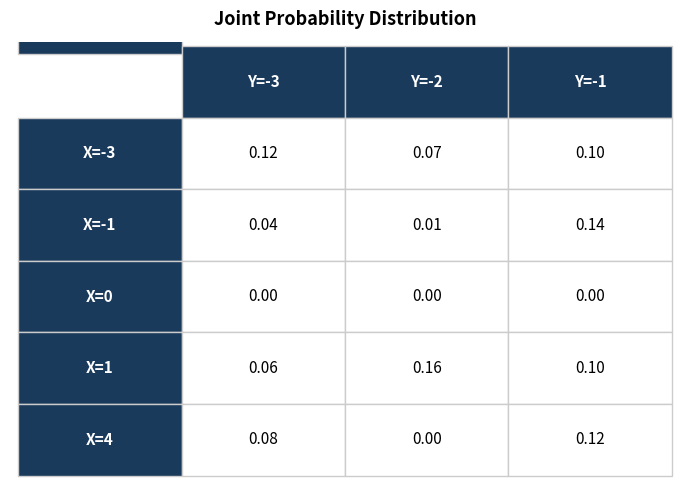

Between 0 and 1, which series saw the biggest shift?

X=1